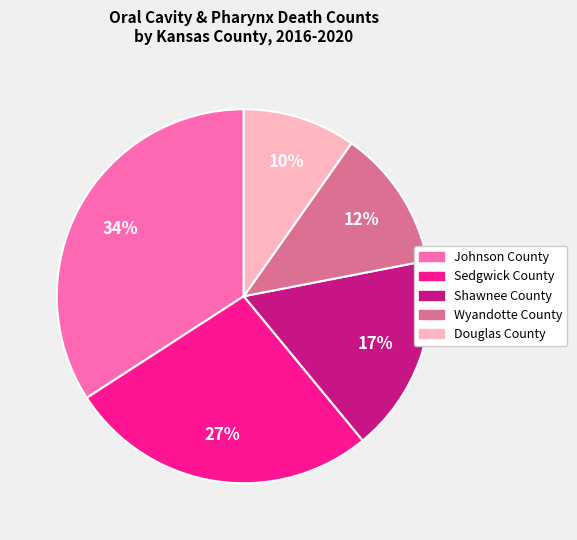

Between Shawnee County and Sedgwick County, which is larger?

Sedgwick County